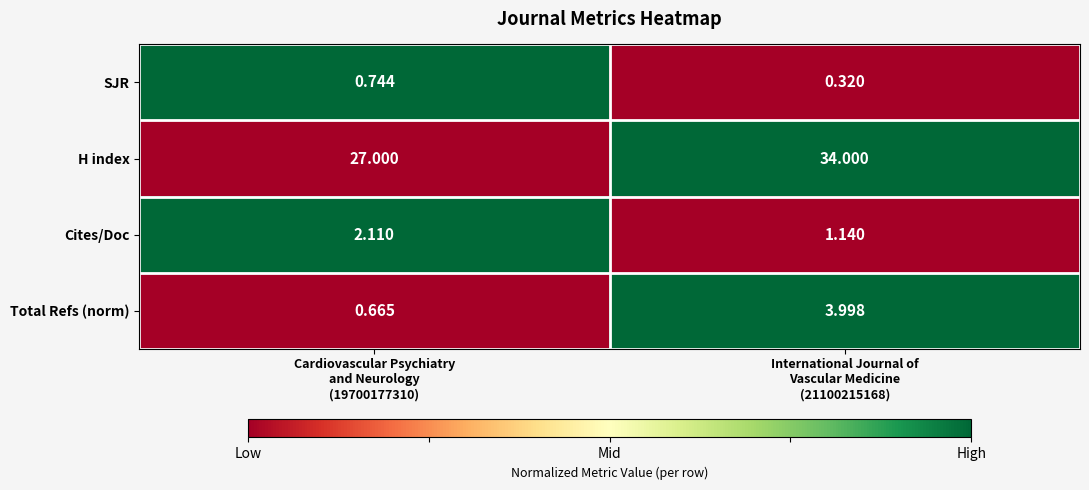

Which series has the widest spread of values?

H index